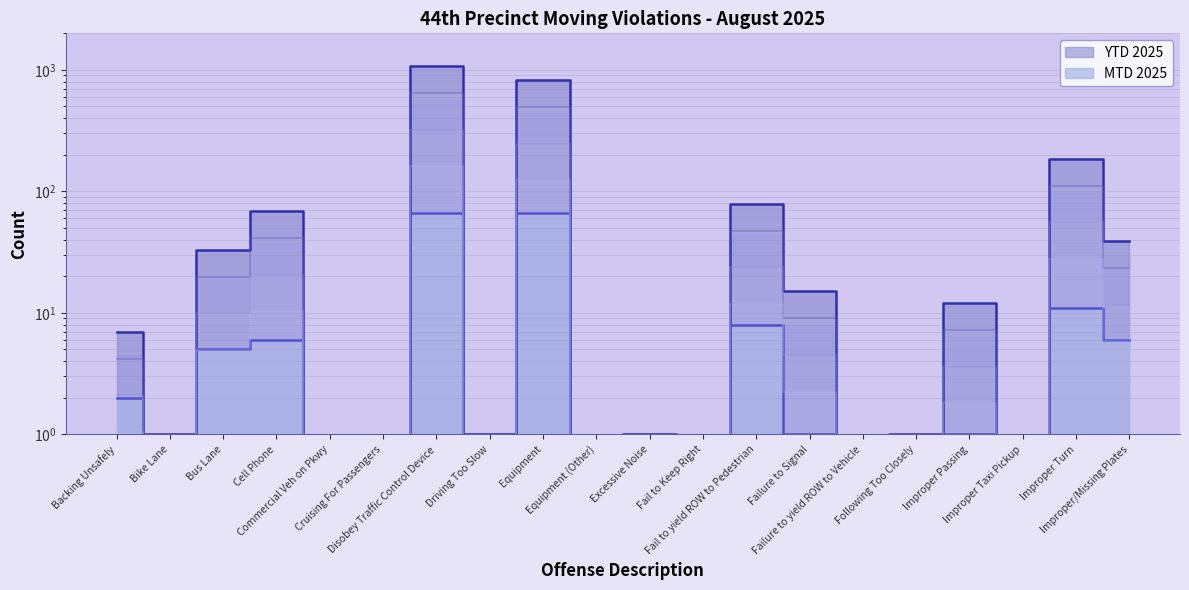

Is the value of MTD 2025 at Commercial Veh on Pkwy greater than the value of YTD 2025 at Equipment?

No